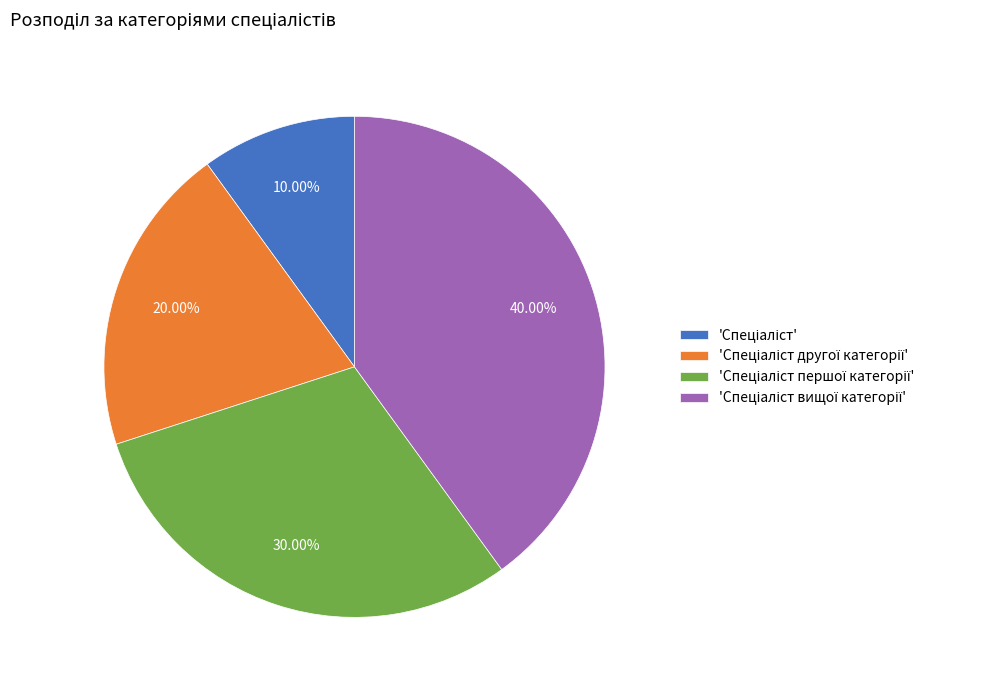

Does any single category account for the majority?

No